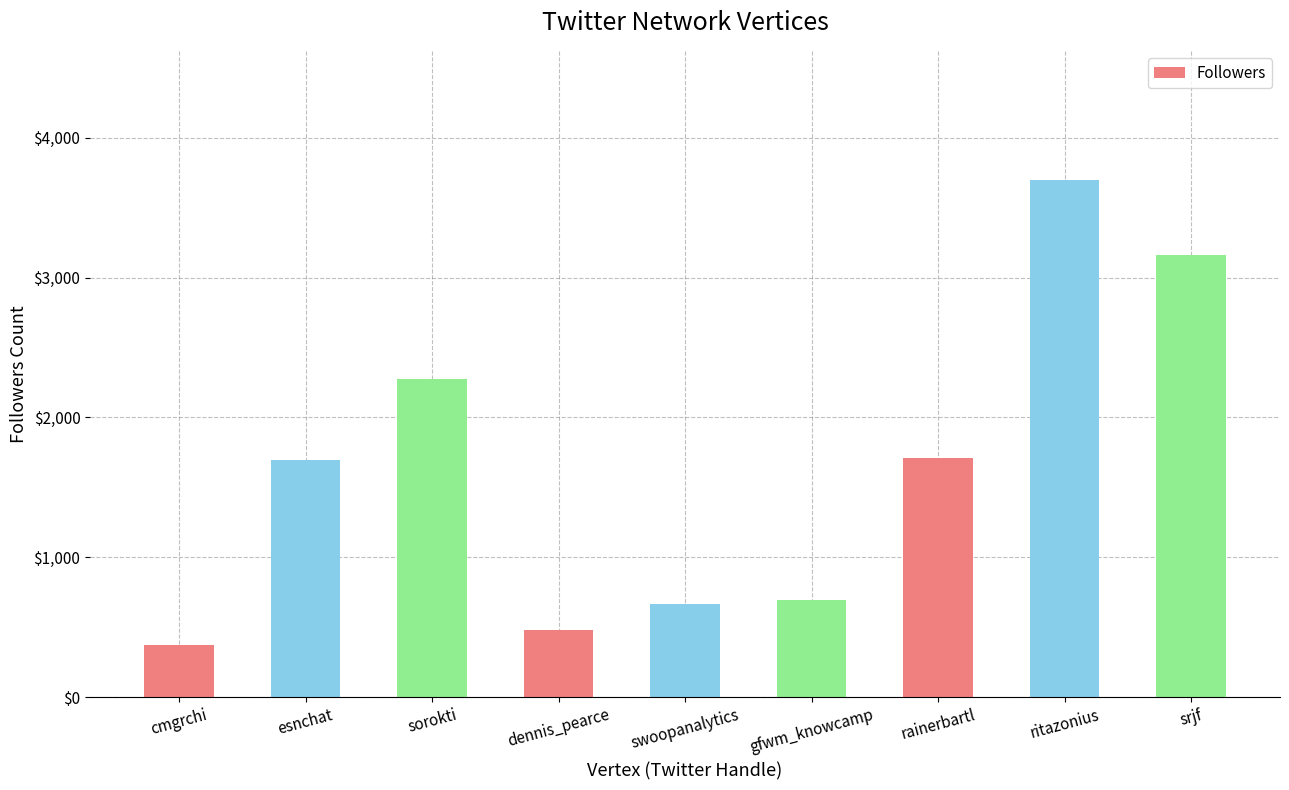

The chart shows a value of 663 at swoopanalytics. True or false?

True